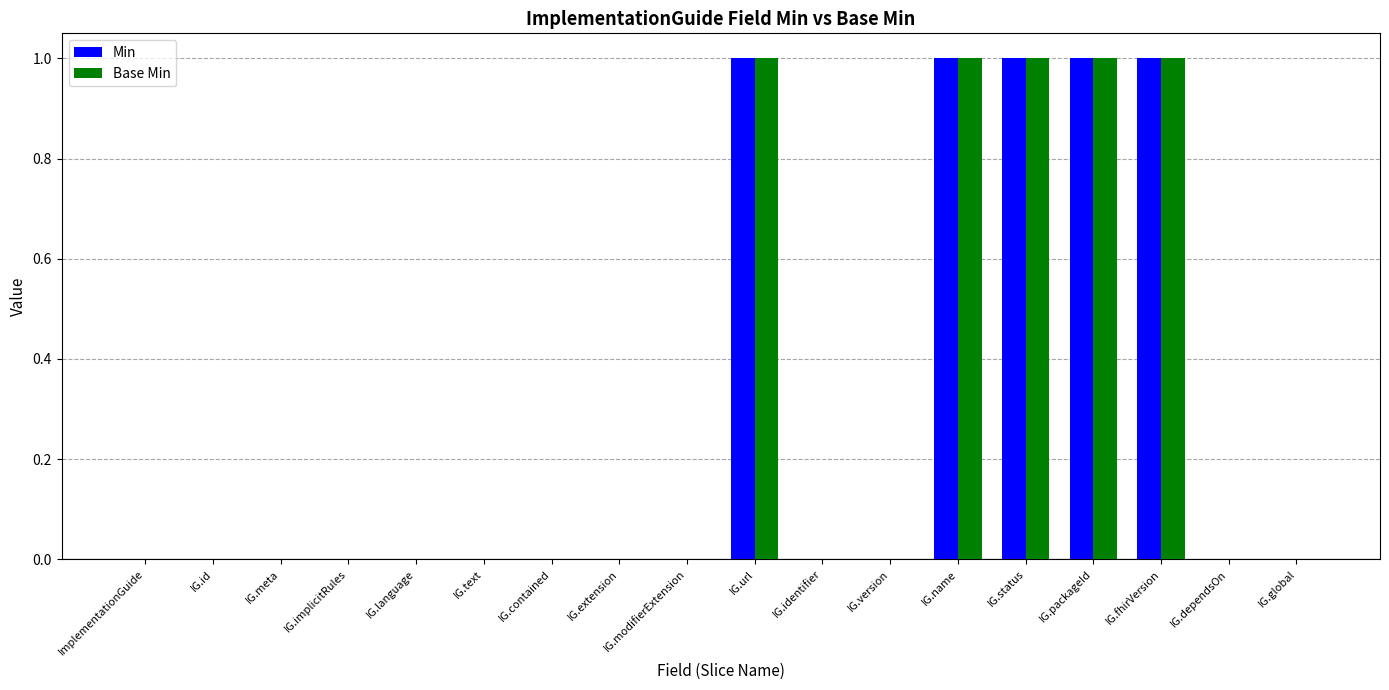

What are all the series names shown in the legend?

Min, Base Min